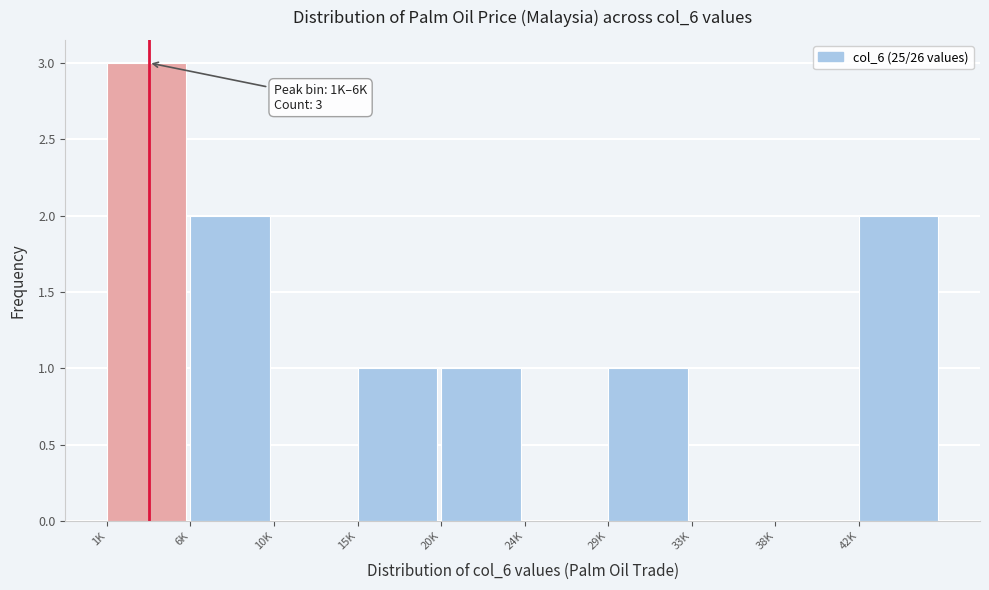

Reading left to right, extract all data points from this chart.

1K=3	6K=2	10K=0	15K=1	20K=1	24K=0	29K=1	33K=0	38K=0	42K=2